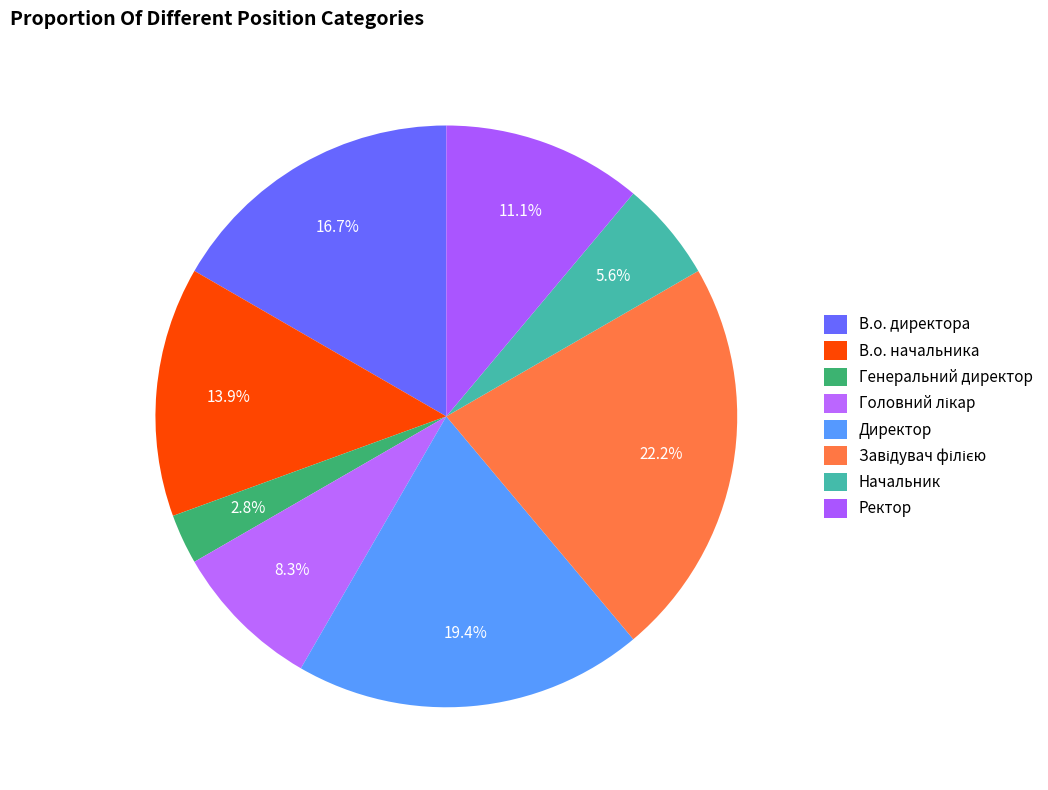

Is there any slice that represents more than half of the pie?

No